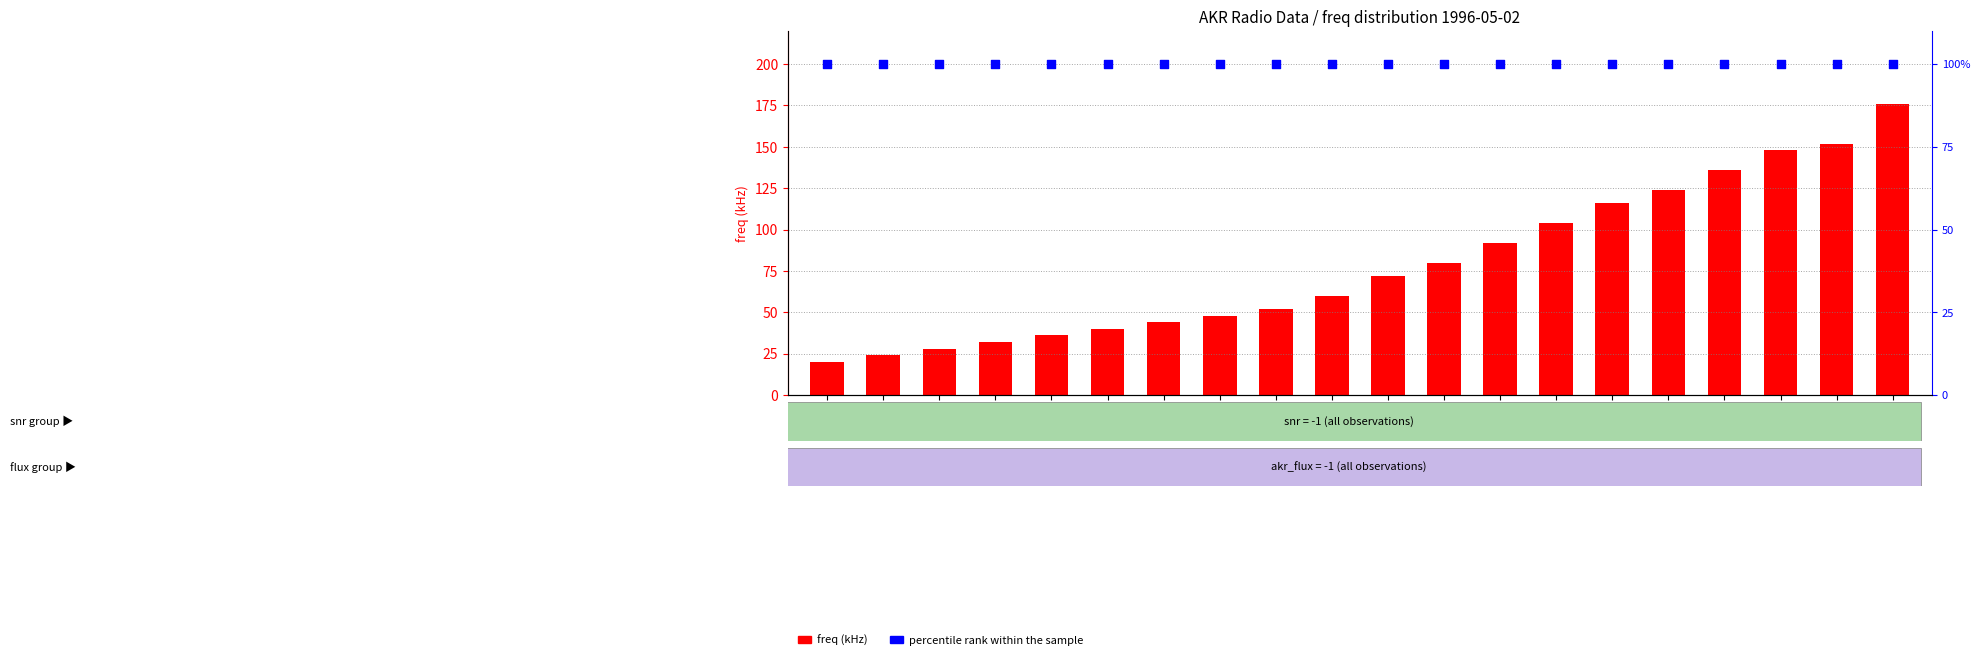

Which series has the largest Y range (max minus min)?

freq